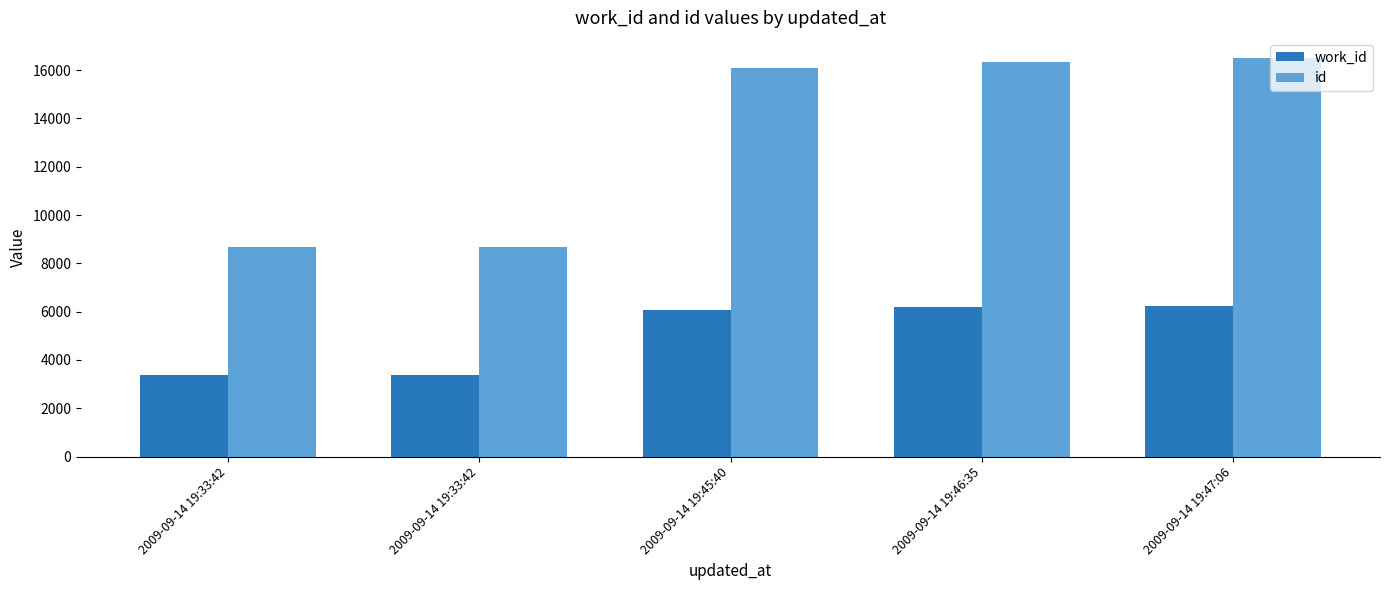

How many distinct data groups are displayed?

2